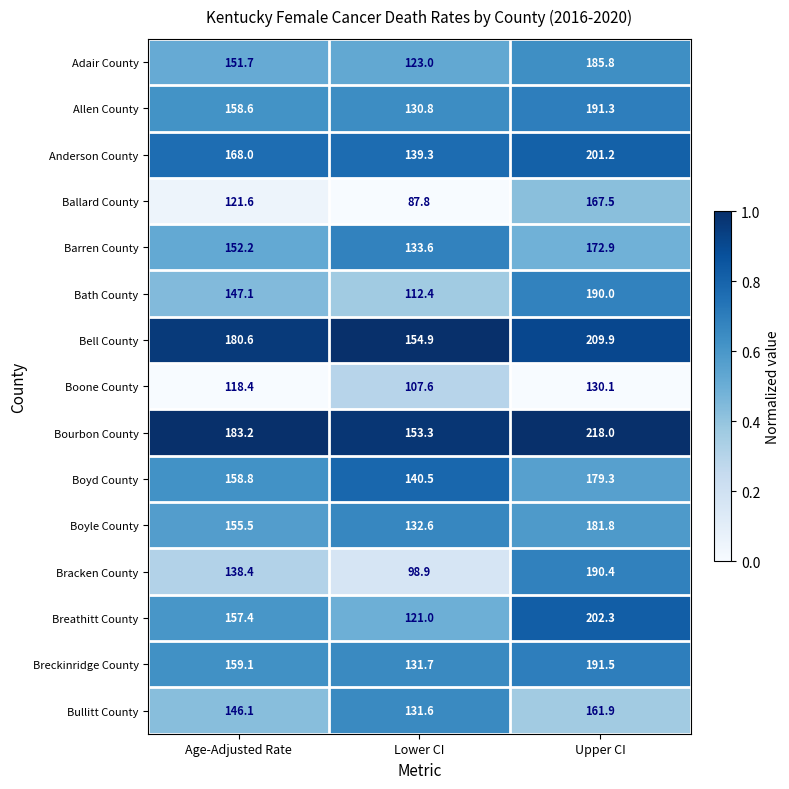

At which label is Adair County closest to 154?

Age-Adjusted Rate